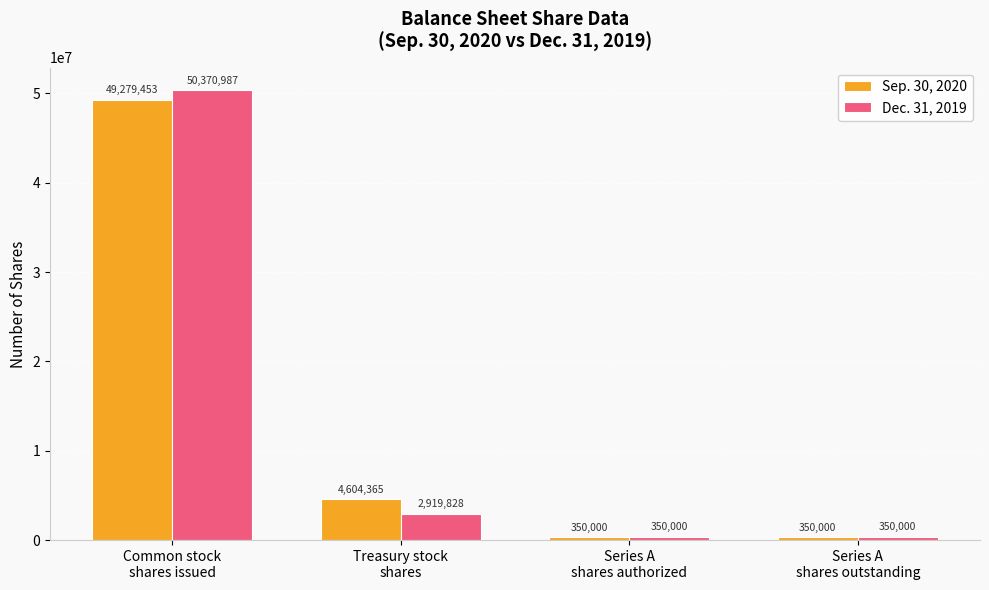

List the series in order of their peak value, highest first.

Dec. 31, 2019, Sep. 30, 2020